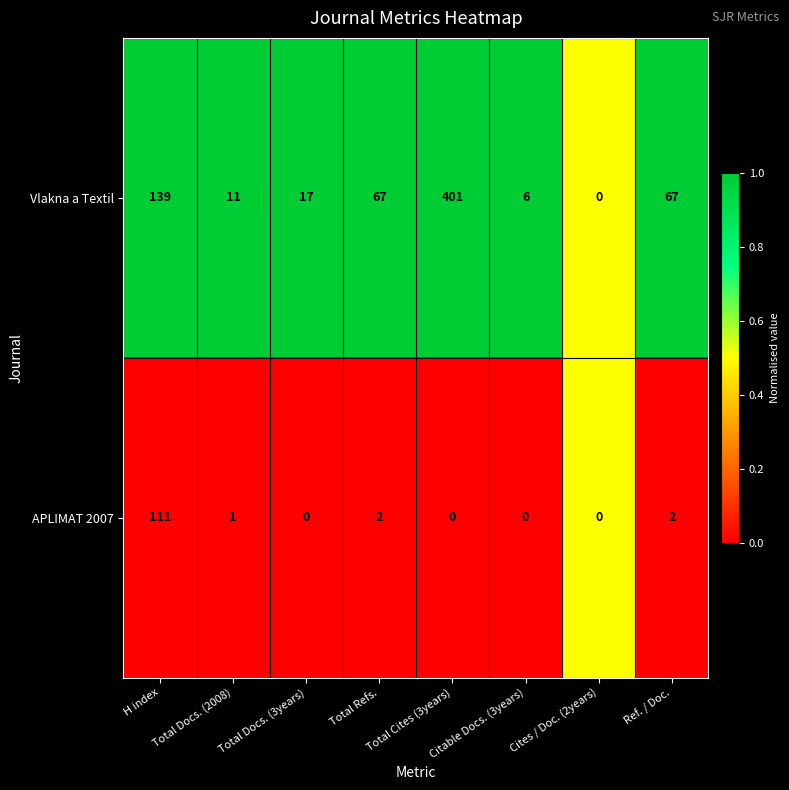

What is the total value across all series at Citable Docs. (3years)?

6